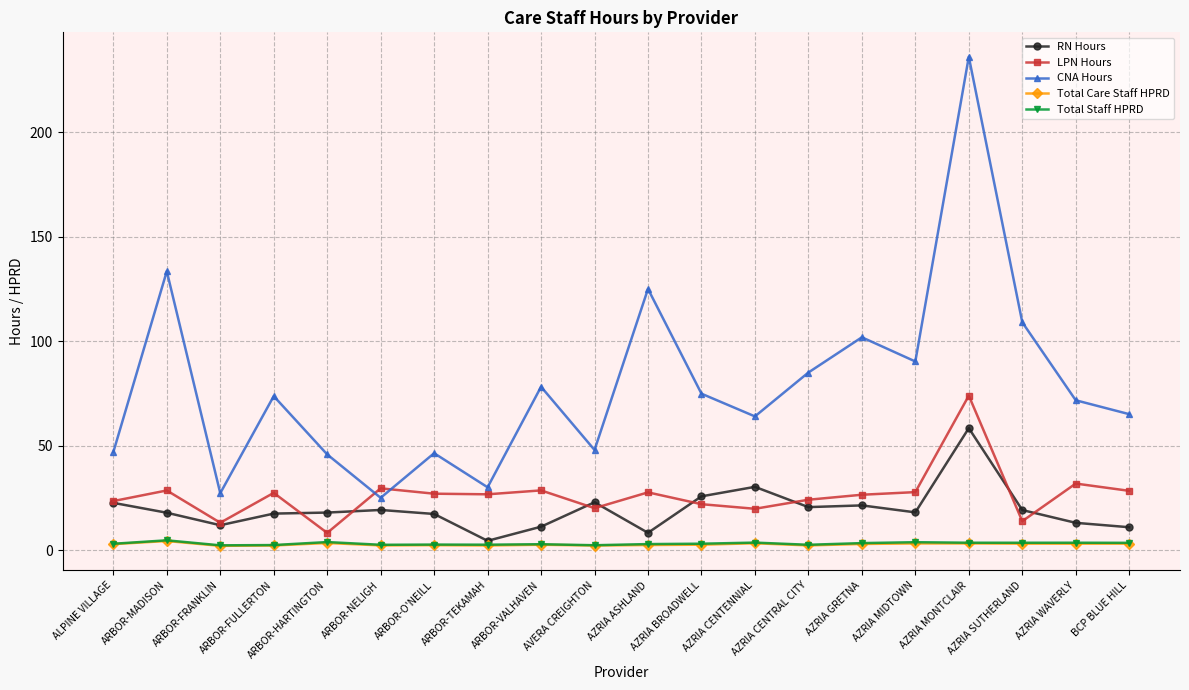

Which series changed the most between ARBOR-O'NEILL and AZRIA ASHLAND?

CNA Hours